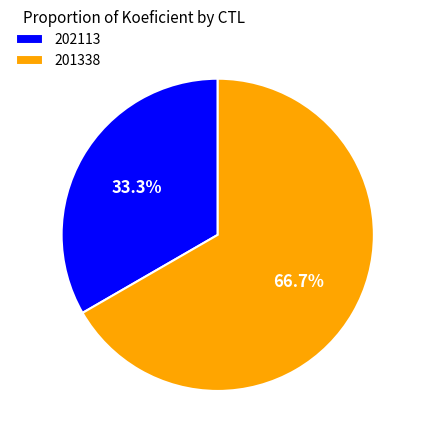

Which has a higher value, 201338 or 202113?

201338